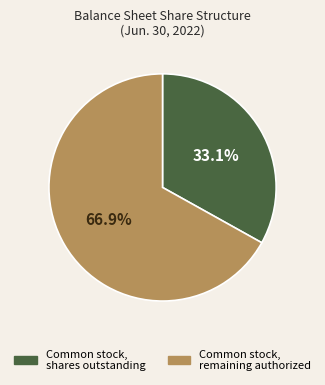

Is there a majority slice in this chart?

Yes